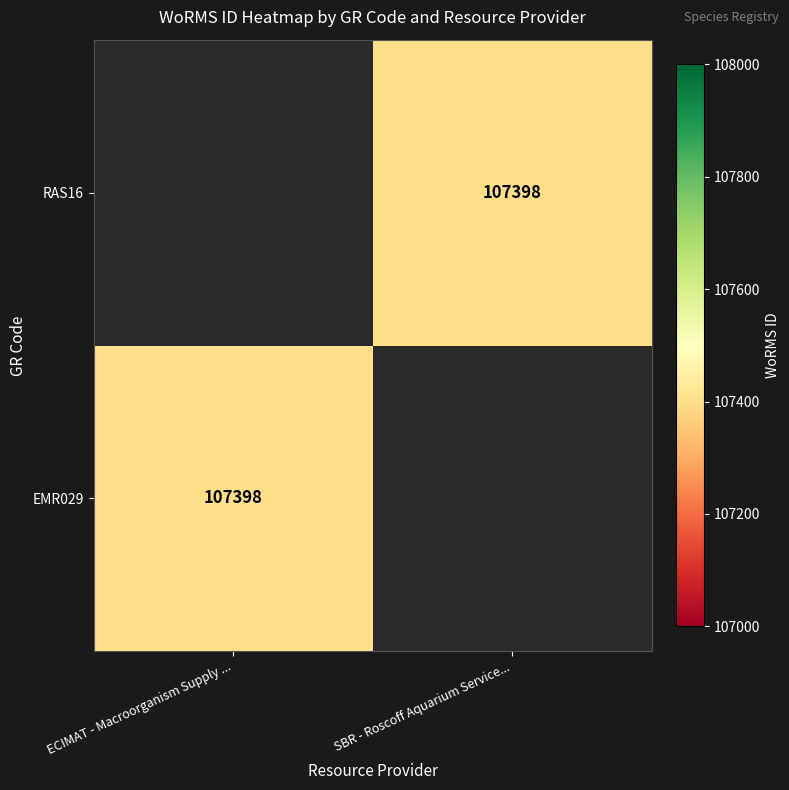

How many data points does each series have?

2